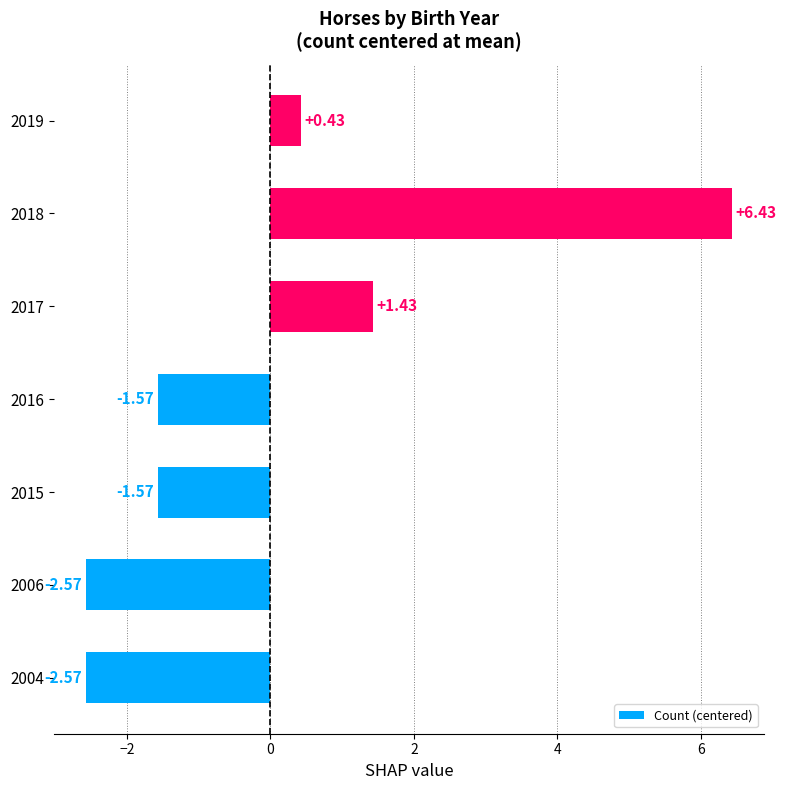

What is the sum of the values at 2006 and 2017?

-1.1